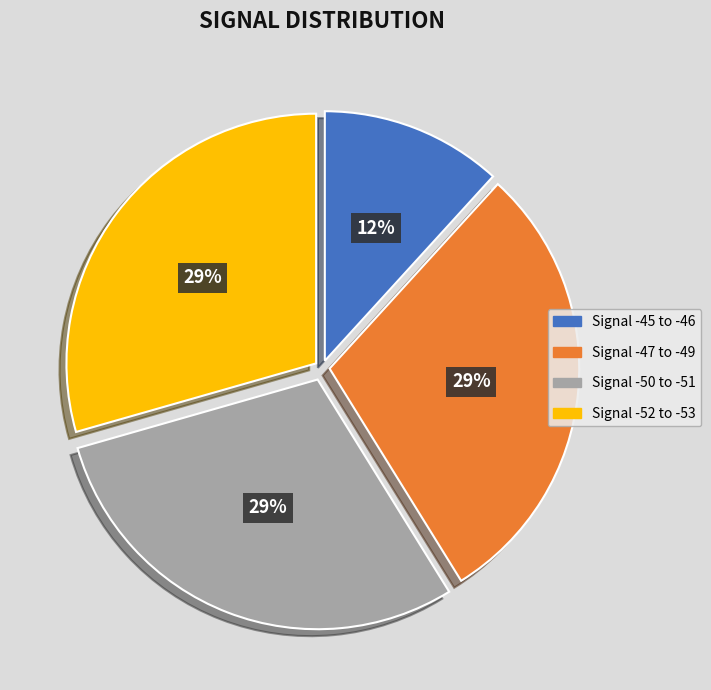

Is there any slice that represents more than half of the pie?

No